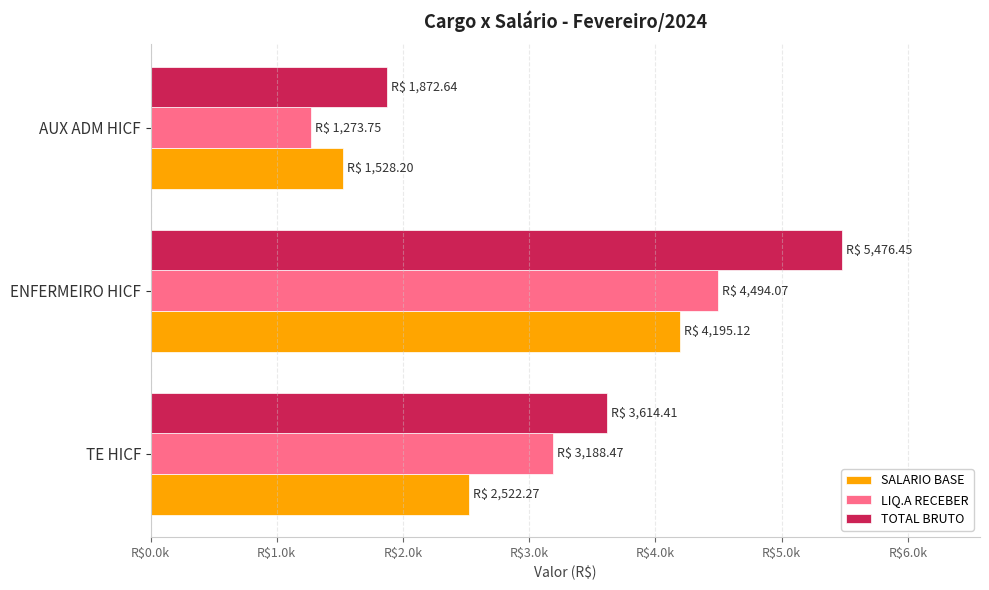

What are all the series names shown in the legend?

SALARIO BASE, LIQ.A RECEBER, TOTAL BRUTO